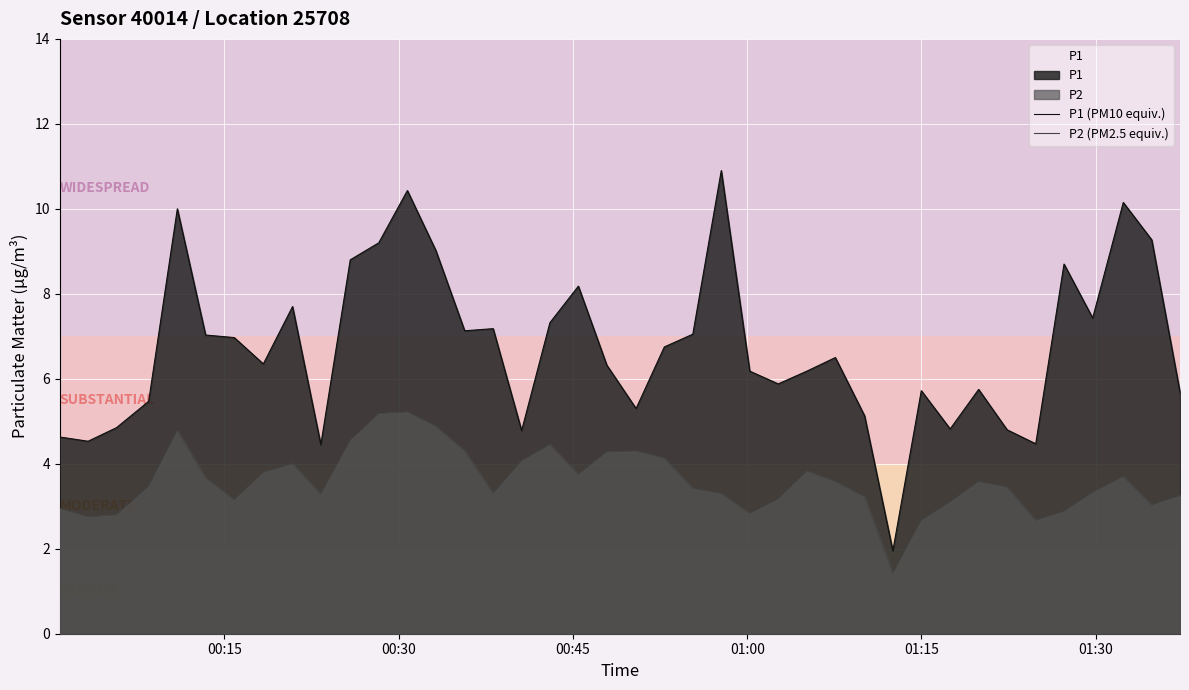

Which series has the widest spread of values?

P1 (PM10 equiv.)